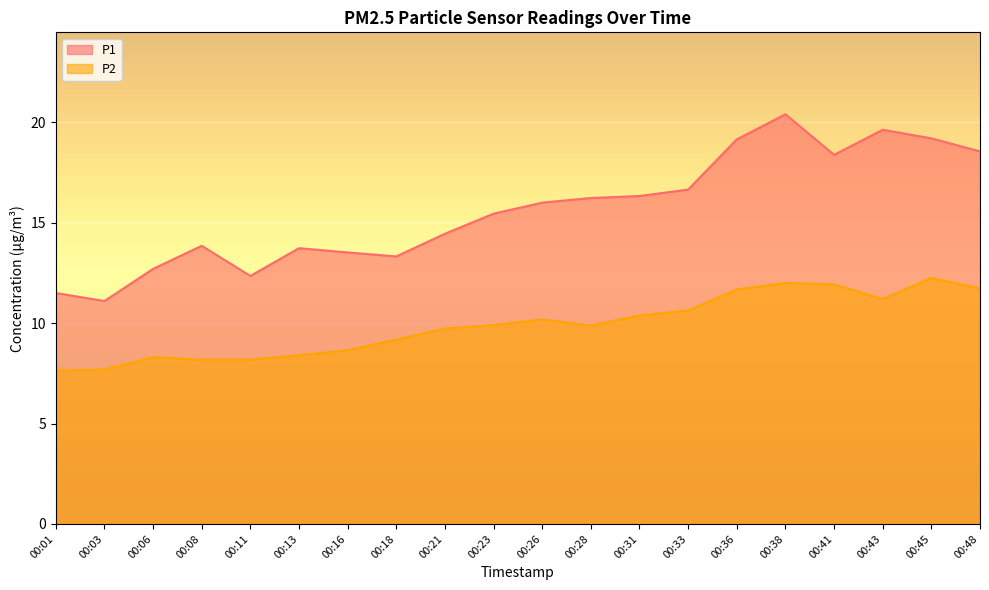

How many data points in P1 are less than 16?

10